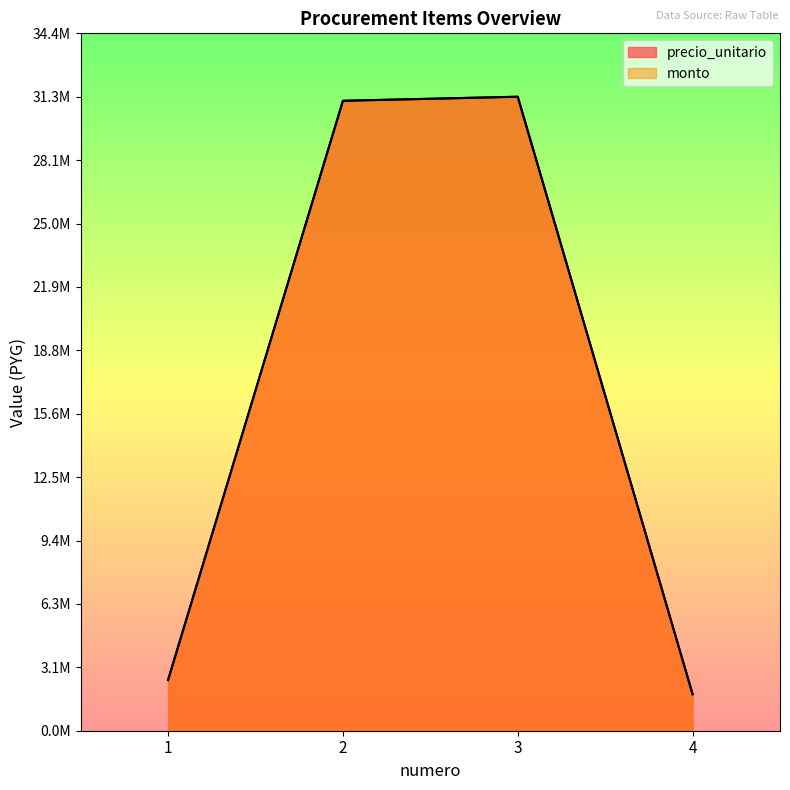

Which series has the widest spread of values?

precio_unitario